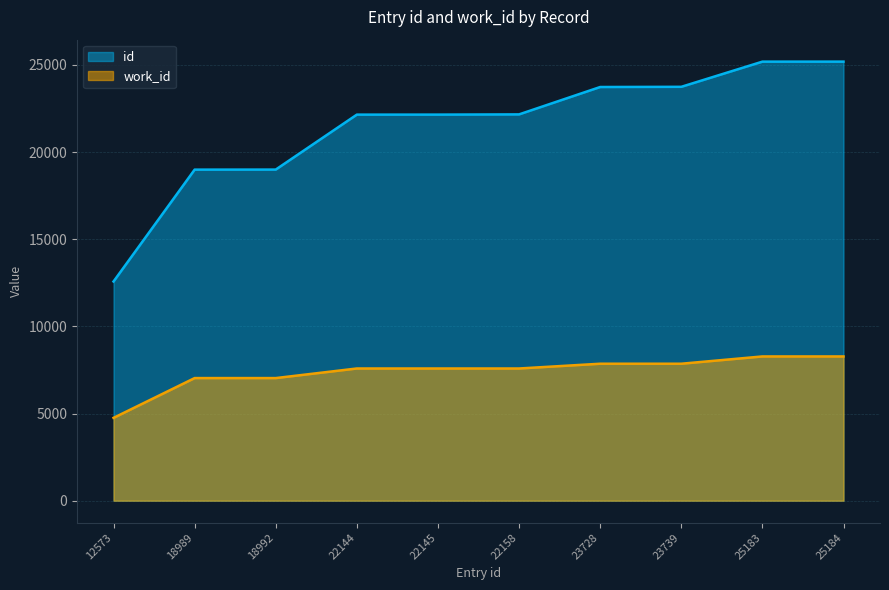

Which series has the widest spread of values?

id